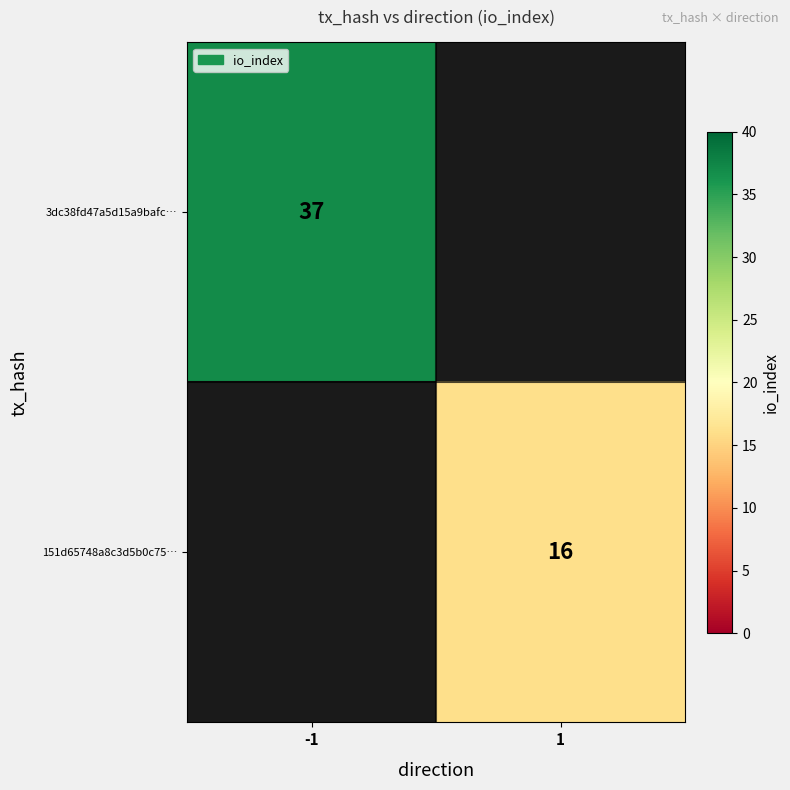

The 151d65748a8c3d5b0c75… series shows 24 at 1. True or false?

False